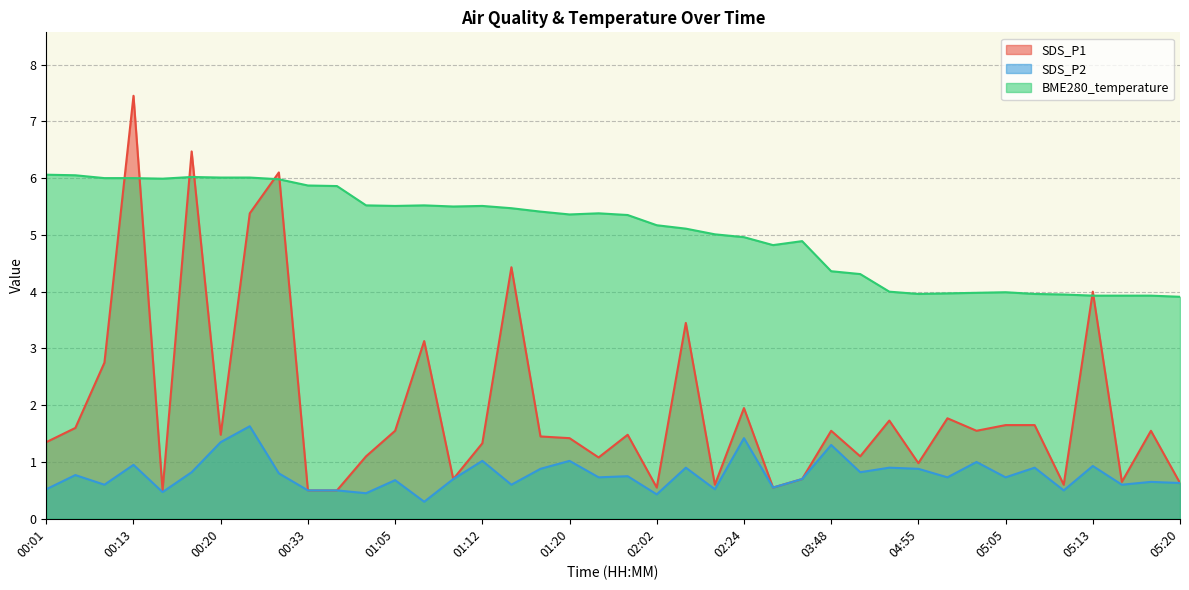

Reading left to right, extract all data points from this chart.

SDS_P1: 00:01=1.4	00:08=1.6	00:11=2.8	00:13=7.5	00:15=0.5	00:18=6.5	00:20=1.5	00:23=5.4	00:25=6.1	00:33=0.5	00:36=0.5	01:03=1.1	01:05=1.6	01:07=3.1	01:10=0.7	01:12=1.3	01:15=4.4	01:17=1.4	01:20=1.4	01:23=1.1	01:31=1.5	02:02=0.6	02:13=3.5	02:22=0.6	02:24=1.9	02:37=0.6	02:59=0.7	03:48=1.6	03:59=1.1	04:53=1.7	04:55=1.0	05:00=1.8	05:03=1.6	05:05=1.6	05:08=1.6	05:10=0.6	05:13=4.0	05:15=0.7	05:18=1.6	05:20=0.6
SDS_P2: 00:01=0.5	00:08=0.8	00:11=0.6	00:13=0.9	00:15=0.5	00:18=0.8	00:20=1.4	00:23=1.6	00:25=0.8	00:33=0.5	00:36=0.5	01:03=0.5	01:05=0.7	01:07=0.3	01:10=0.7	01:12=1.0	01:15=0.6	01:17=0.9	01:20=1.0	01:23=0.7	01:31=0.8	02:02=0.4	02:13=0.9	02:22=0.5	02:24=1.4	02:37=0.6	02:59=0.7	03:48=1.3	03:59=0.8	04:53=0.9	04:55=0.9	05:00=0.7	05:03=1.0	05:05=0.7	05:08=0.9	05:10=0.5	05:13=0.9	05:15=0.6	05:18=0.7	05:20=0.6
BME280_temperature: 00:01=6.1	00:08=6.0	00:11=6.0	00:13=6.0	00:15=6.0	00:18=6.0	00:20=6.0	00:23=6.0	00:25=6.0	00:33=5.9	00:36=5.9	01:03=5.5	01:05=5.5	01:07=5.5	01:10=5.5	01:12=5.5	01:15=5.5	01:17=5.4	01:20=5.4	01:23=5.4	01:31=5.3	02:02=5.2	02:13=5.1	02:22=5.0	02:24=5.0	02:37=4.8	02:59=4.9	03:48=4.4	03:59=4.3	04:53=4.0	04:55=4.0	05:00=4.0	05:03=4.0	05:05=4.0	05:08=4.0	05:10=4.0	05:13=3.9	05:15=3.9	05:18=3.9	05:20=3.9